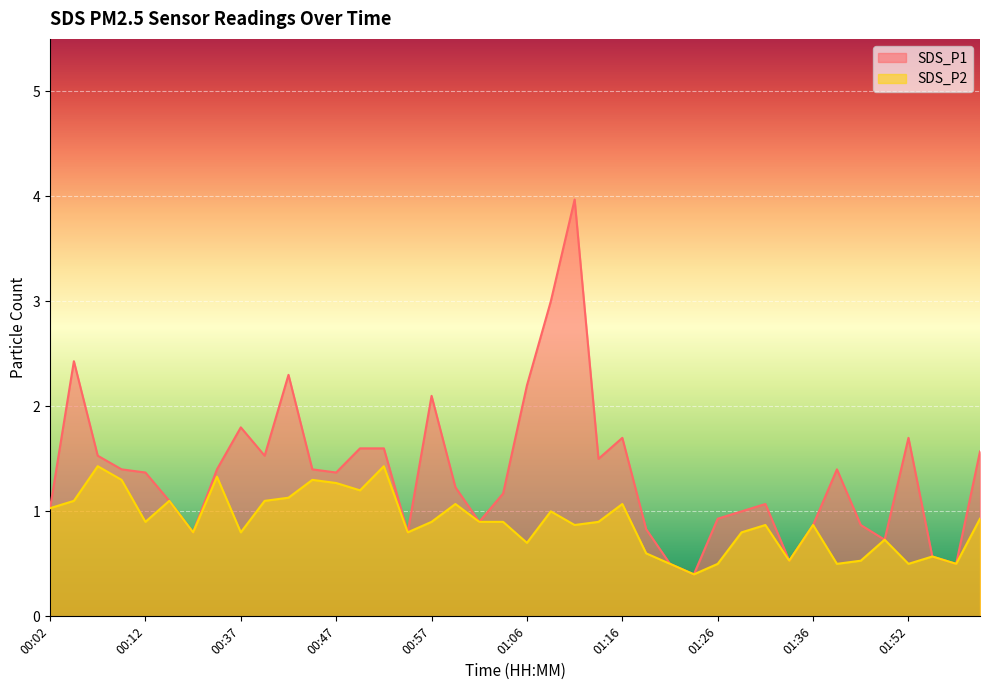

What is the sum of all SDS_P2 values?

35.7